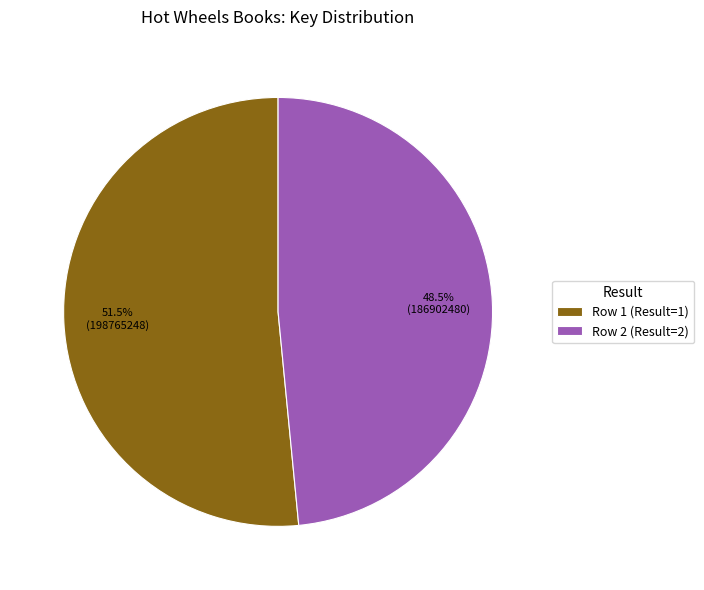

Between Row 1 (Result=1) and Row 2 (Result=2), which is larger?

Row 1 (Result=1)